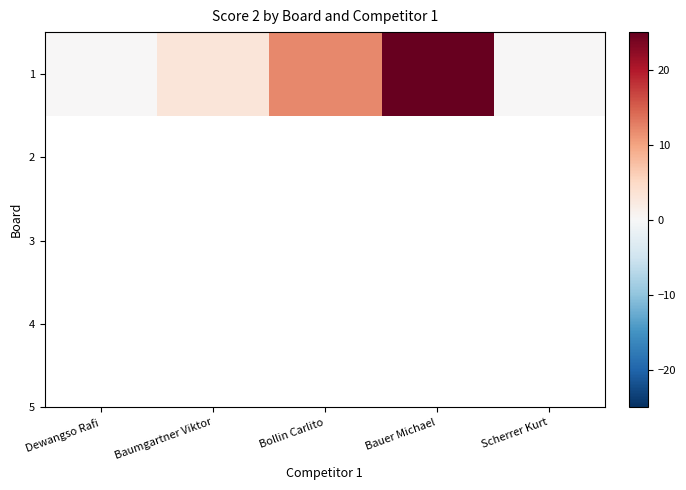

Count the values in the range 0 to 12.

4